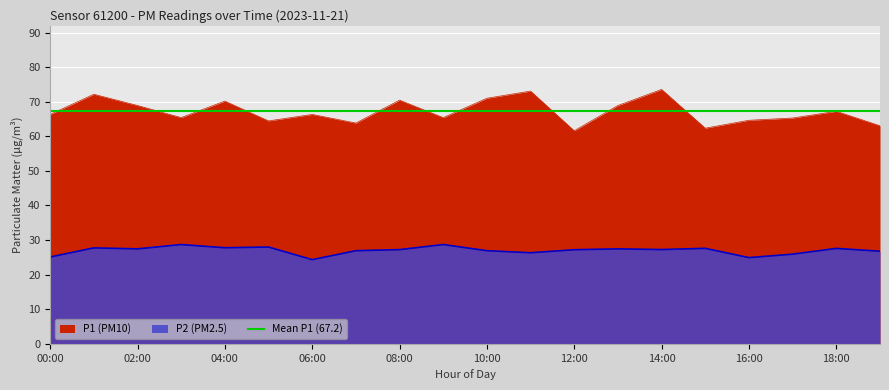

True or false: P2 and P1 cross at least once.

False